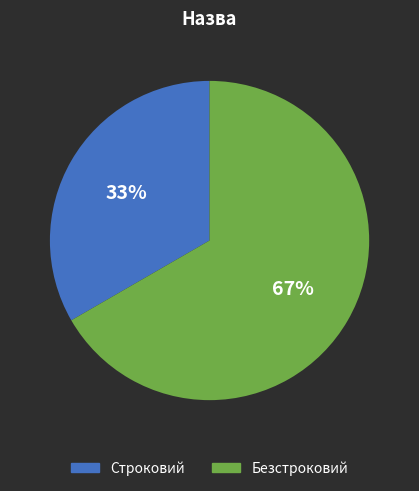

What is the smallest slice in the pie chart?

Строковий